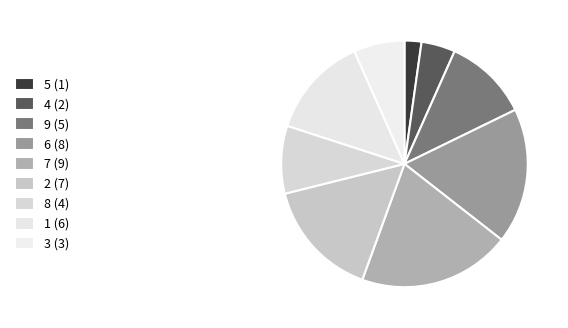

How many segments does this pie chart have?

9